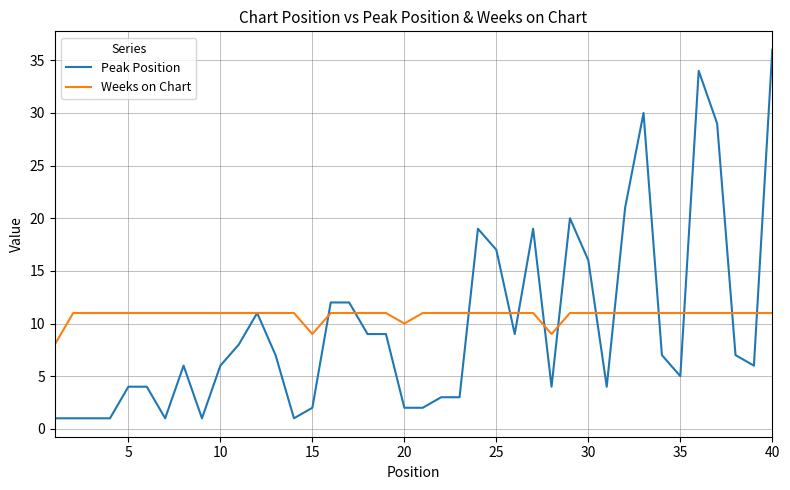

Reading right to left, what are all the values shown in this chart?

Peak Position: 36	6	7	29	34	5	7	30	21	4	16	20	4	19	9	17	19	3	3	2	2	9	9	12	12	2	1	7	11	8	6	1	6	1	4	4	1	1	1	1
Weeks on Chart: 11	11	11	11	11	11	11	11	11	11	11	11	9	11	11	11	11	11	11	11	10	11	11	11	11	9	11	11	11	11	11	11	11	11	11	11	11	11	11	8